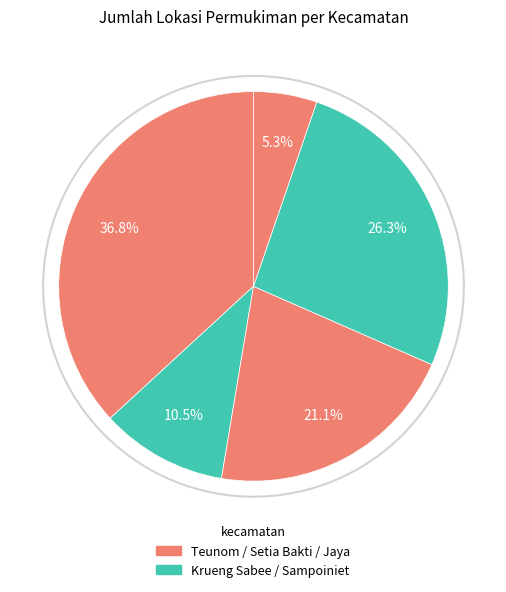

How many slices are in this pie chart?

5